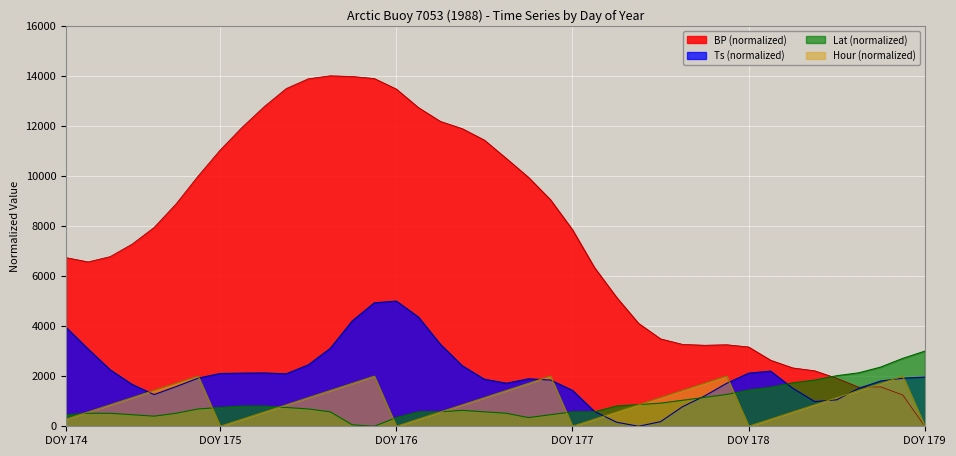

Which series has the largest total across all categories?

BP (normalized)